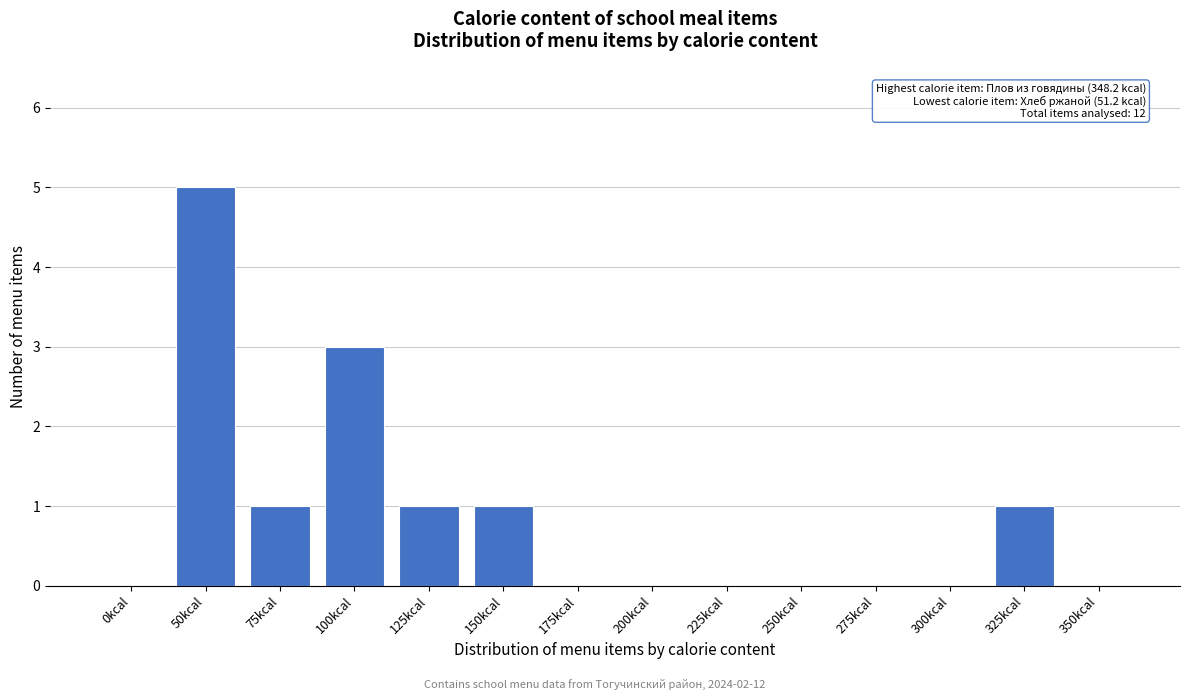

Reading right to left, extract all data points from this chart.

350kcal=0	325kcal=1	300kcal=0	275kcal=0	250kcal=0	225kcal=0	200kcal=0	175kcal=0	150kcal=1	125kcal=1	100kcal=3	75kcal=1	50kcal=5	0kcal=0